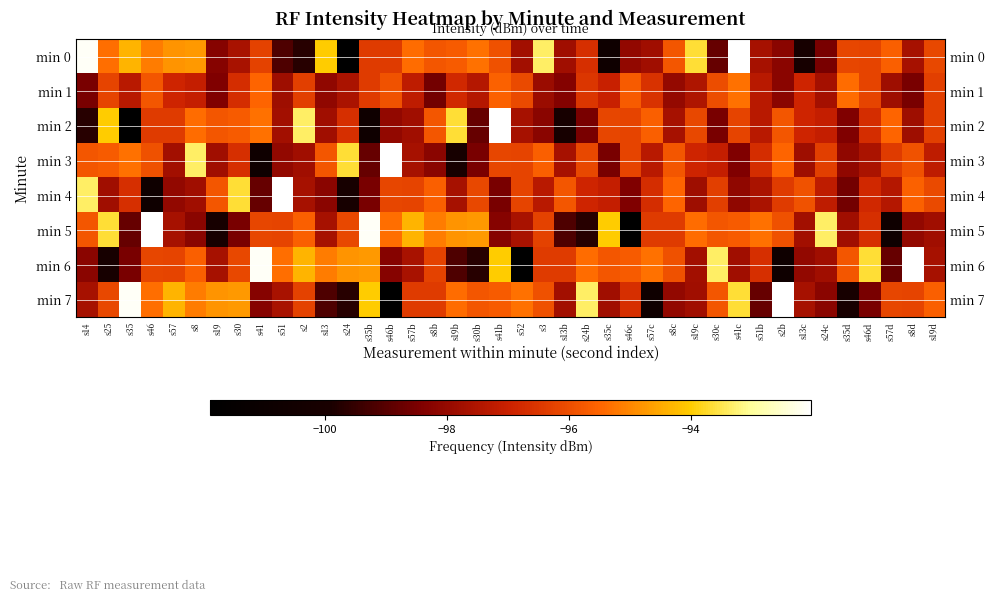

At s35c, list the series in order from smallest to largest.

min 0, min 3, min 7, min 4, min 1, min 2, min 6, min 5